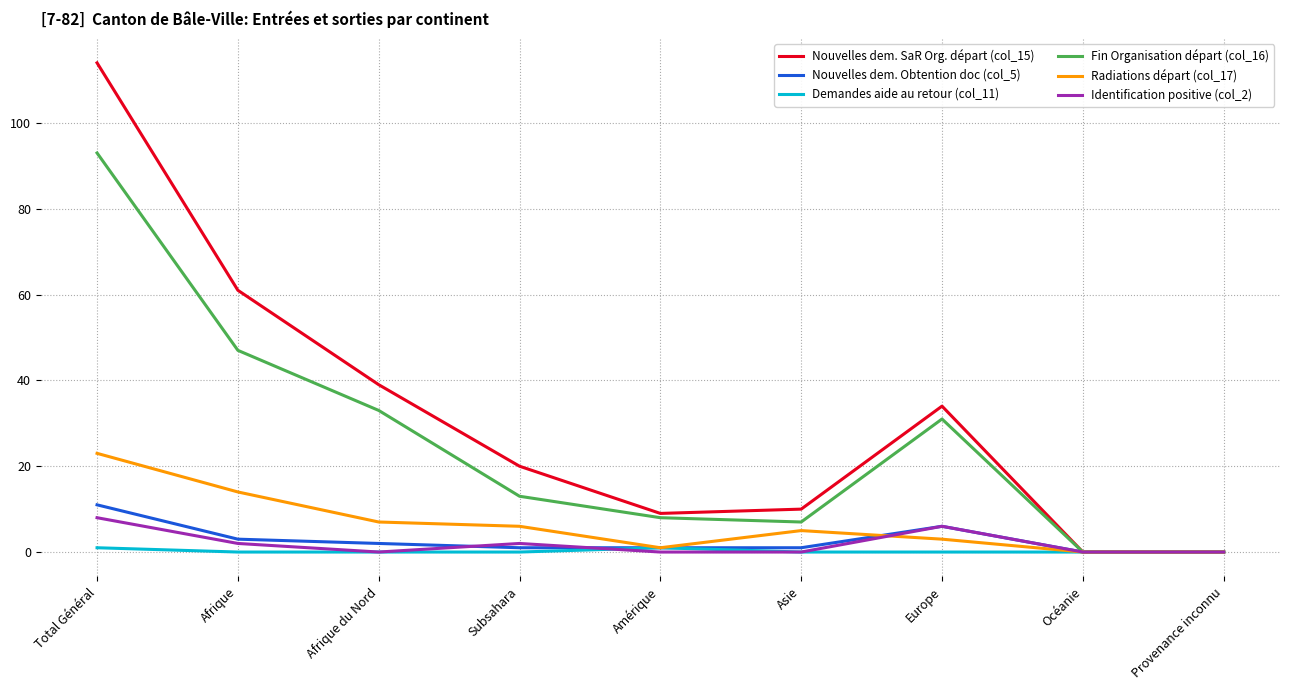

What is the average value of the Radiations départ (col_17) series?

7